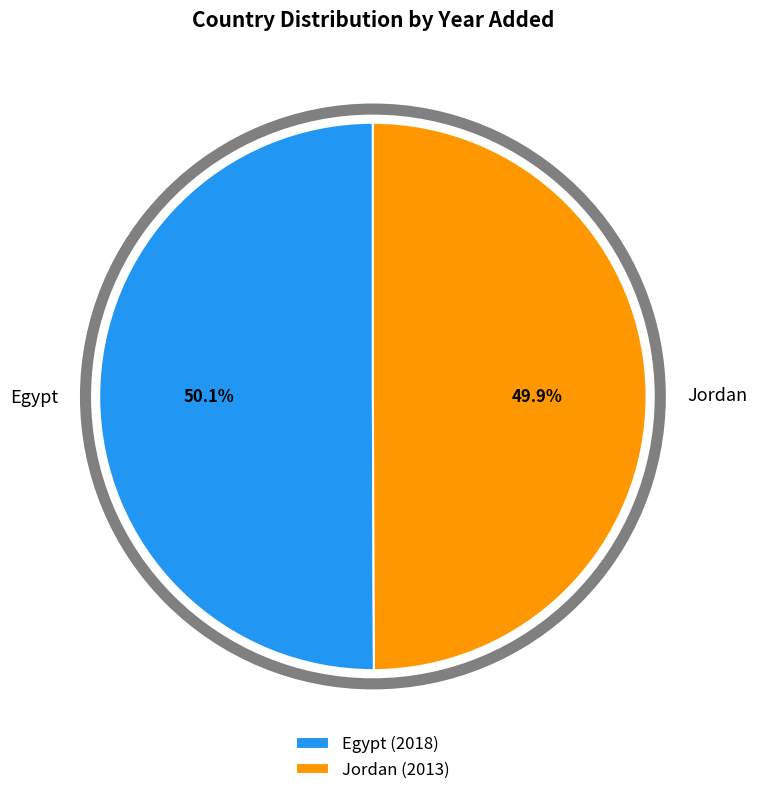

Is there any slice that represents more than half of the pie?

Yes